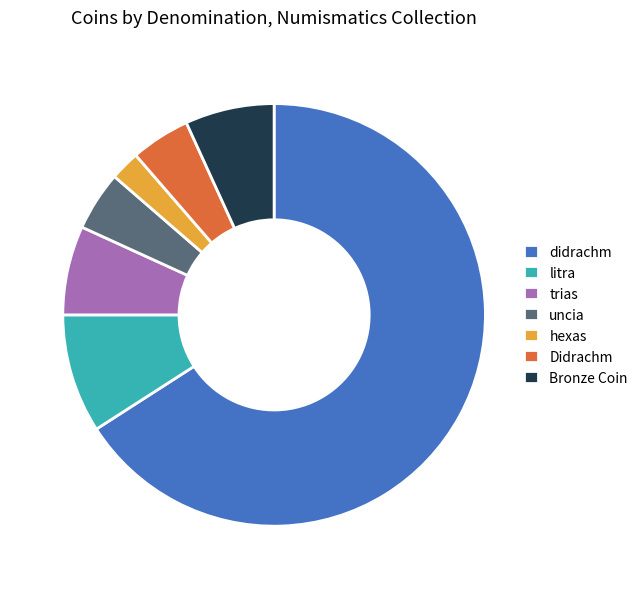

What is the largest slice in the pie chart?

didrachm